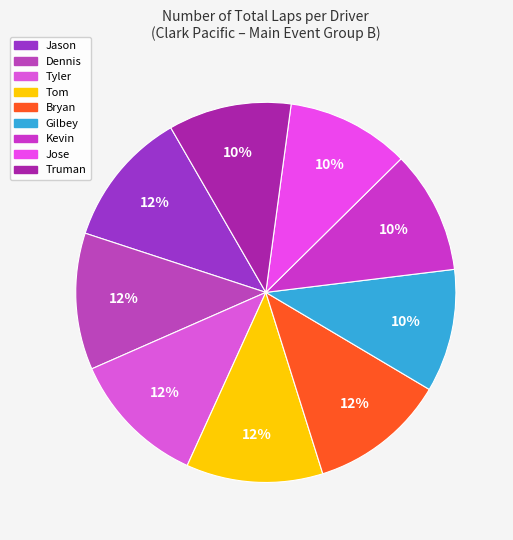

Is it true that Jose is 10% of the pie?

True